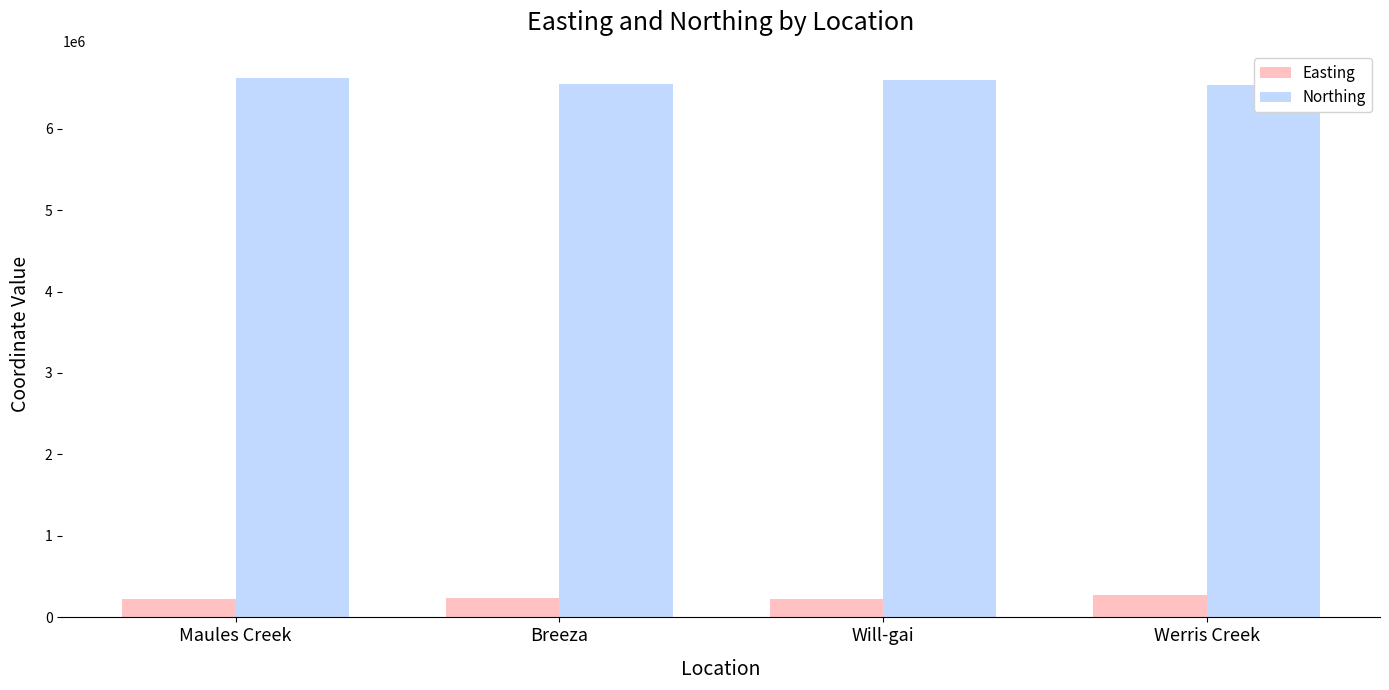

Reading left to right, list all the values displayed in this chart.

Easting: Maules Creek=225302	Breeza=237993	Will-gai=231804	Werris Creek=276783
Northing: Maules Creek=6623037	Breeza=6542606	Will-gai=6596392	Werris Creek=6528734